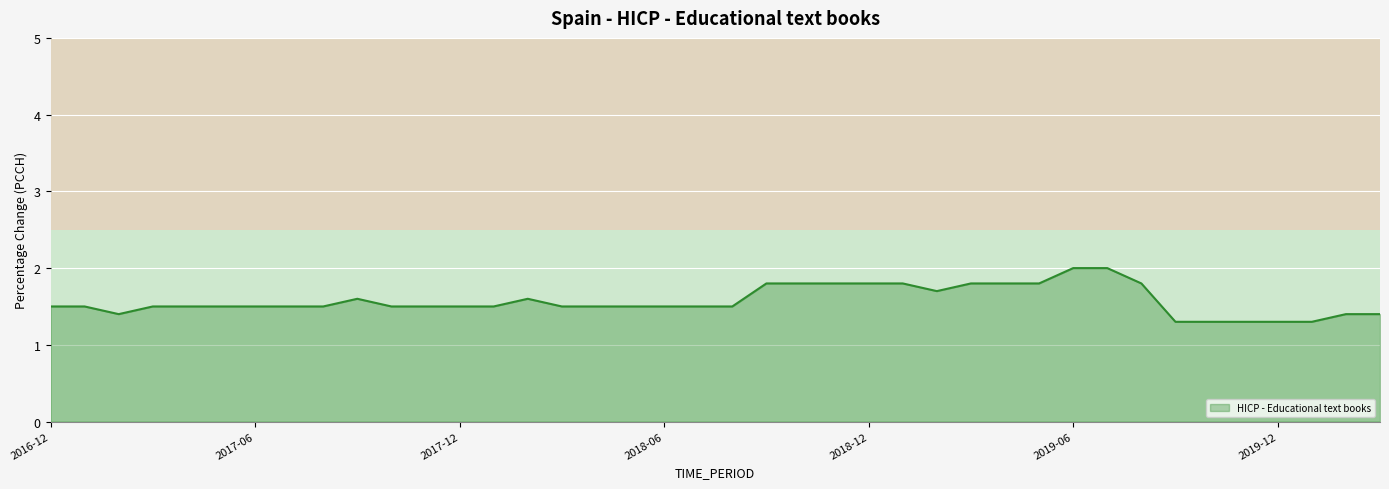

What is the difference between the maximum and minimum values?

0.7